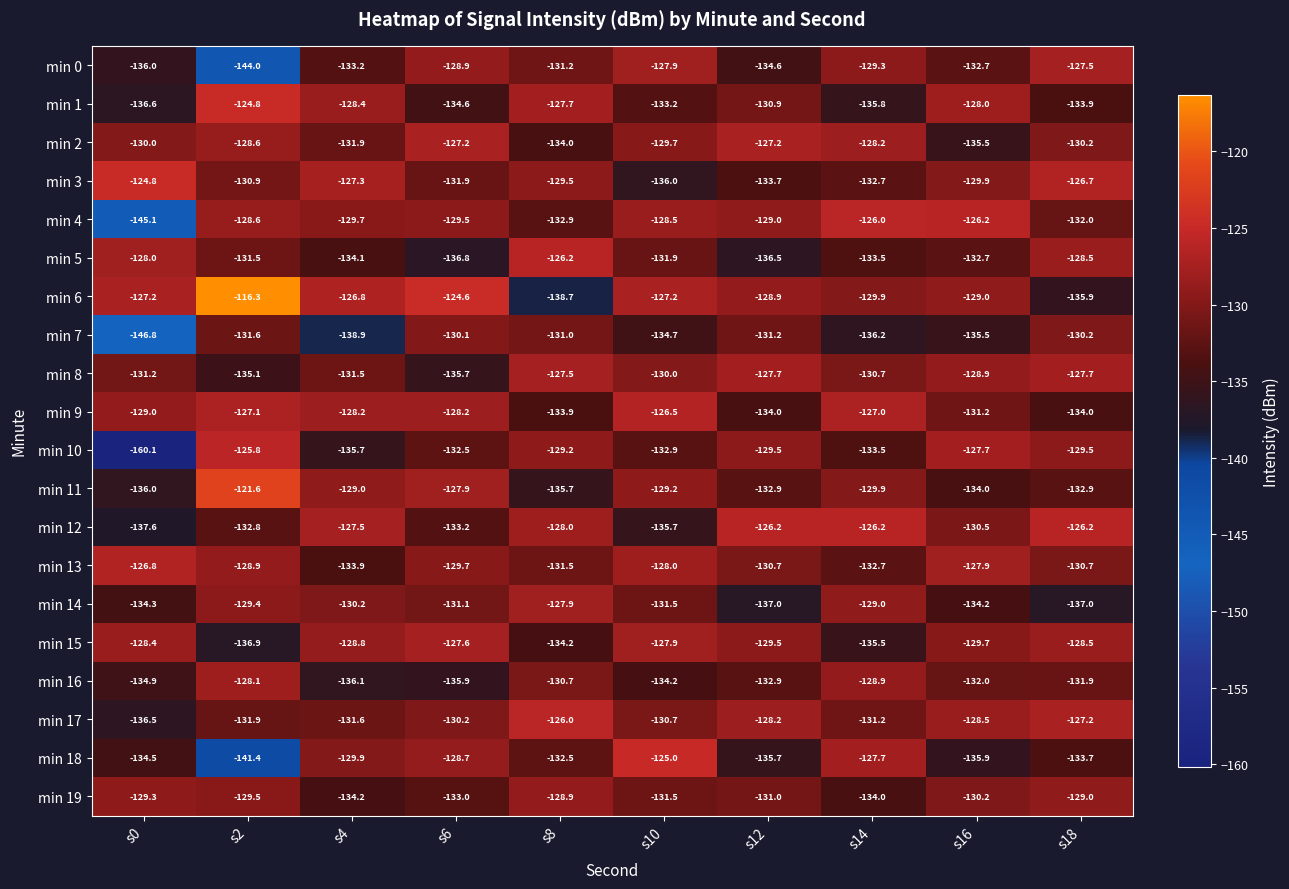

Rank the categories by min 18 value from lowest to highest.

s2, s16, s12, s0, s18, s8, s4, s6, s14, s10